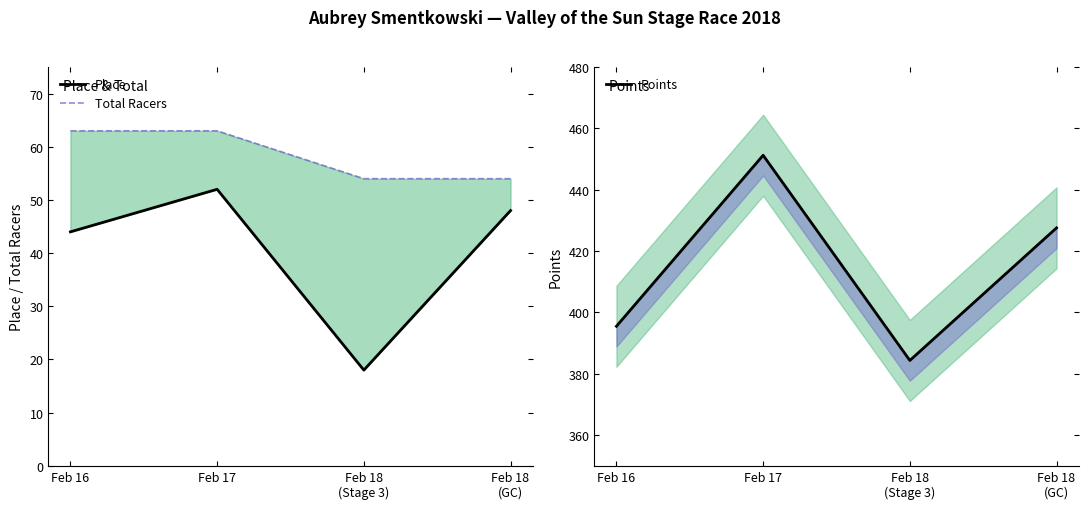

True or false: Points and Total Racers cross at least once.

False